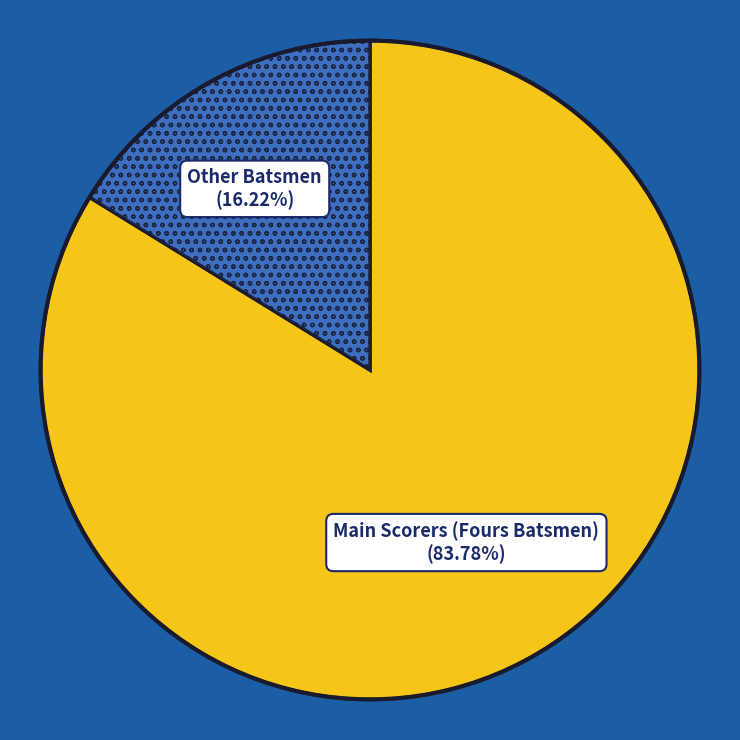

How many segments does this pie chart have?

2